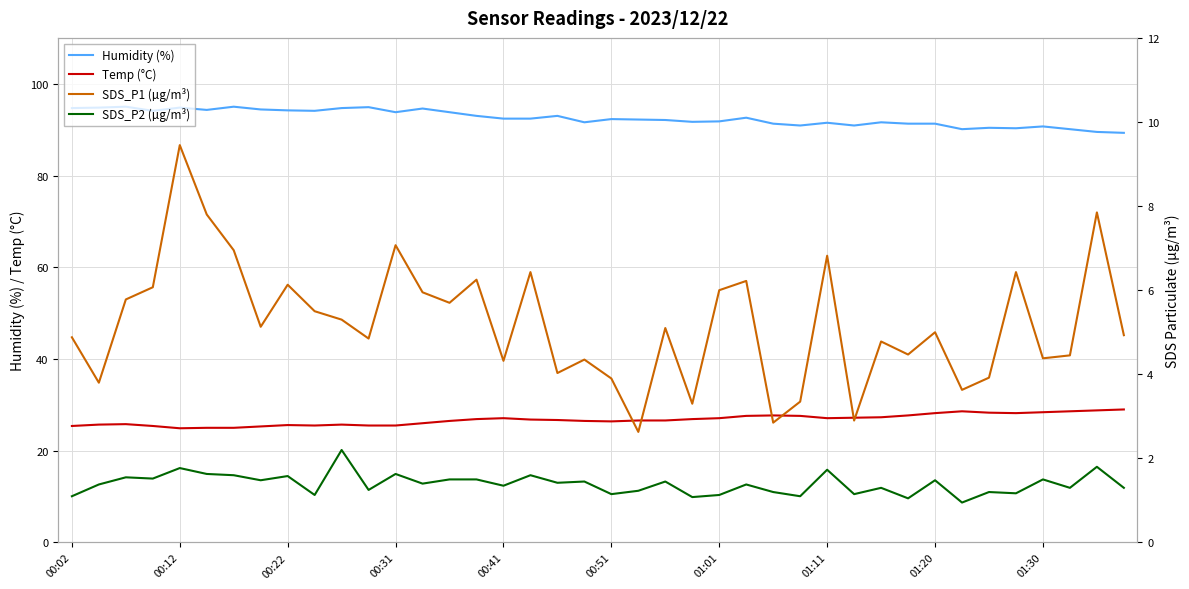

True or false: SDS_P2 (µg/m³) has a value of 1.1 at 00:02.

True